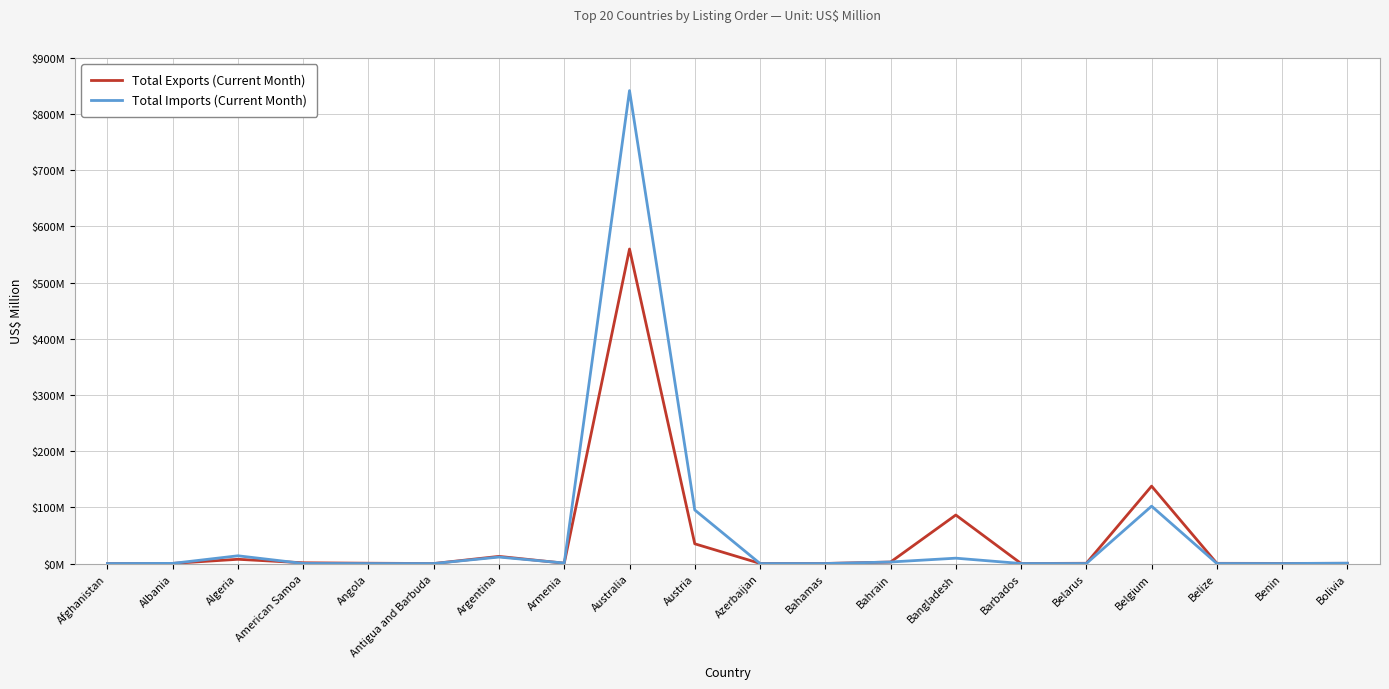

Is this an area chart (filled region under the line)?

No